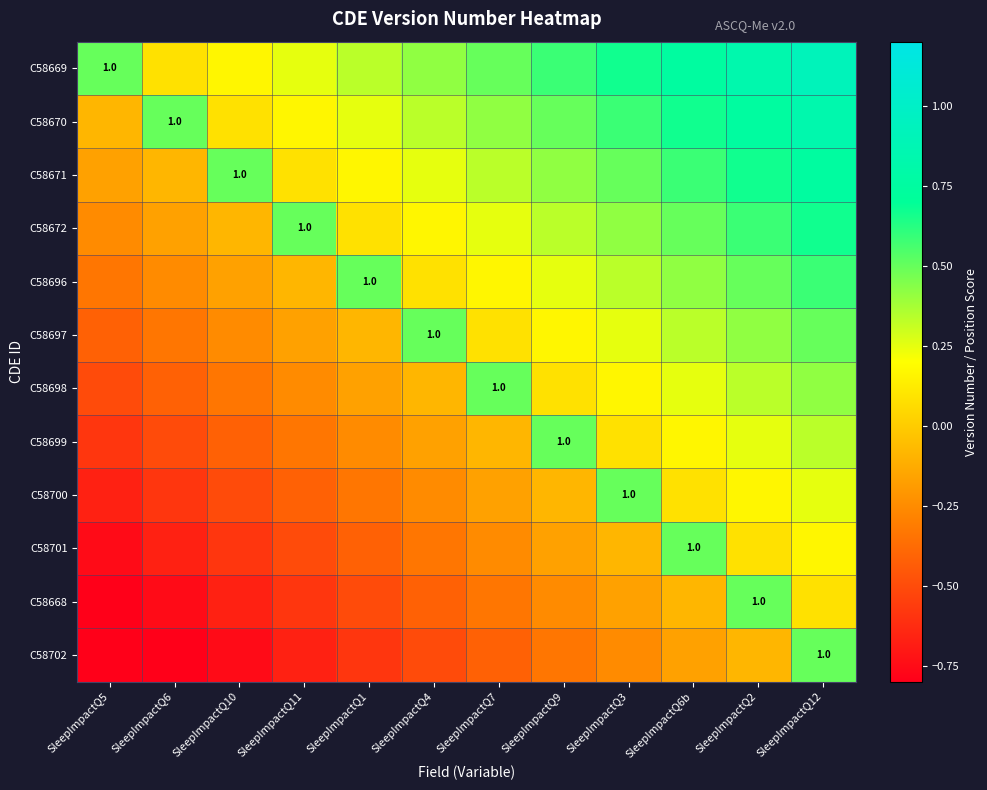

Which label corresponds to the smallest value in the chart?

SleepImpactQ5